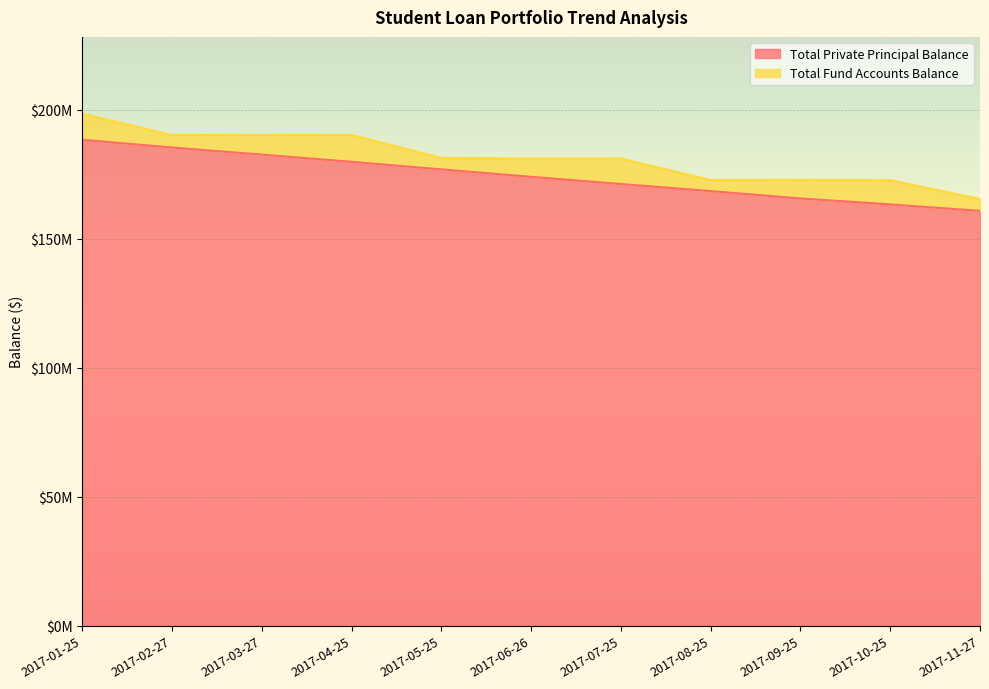

How many data points does each series have?

11